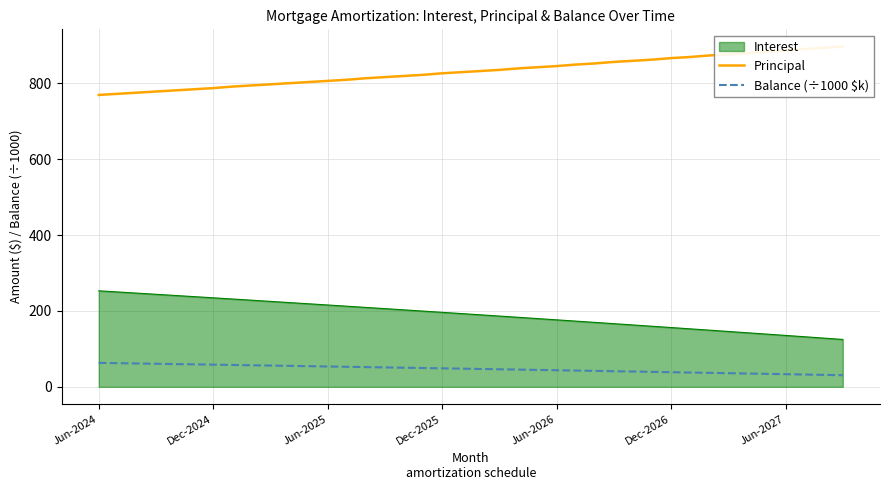

True or false: Balance (÷1000 $k) and Principal cross at least once.

False